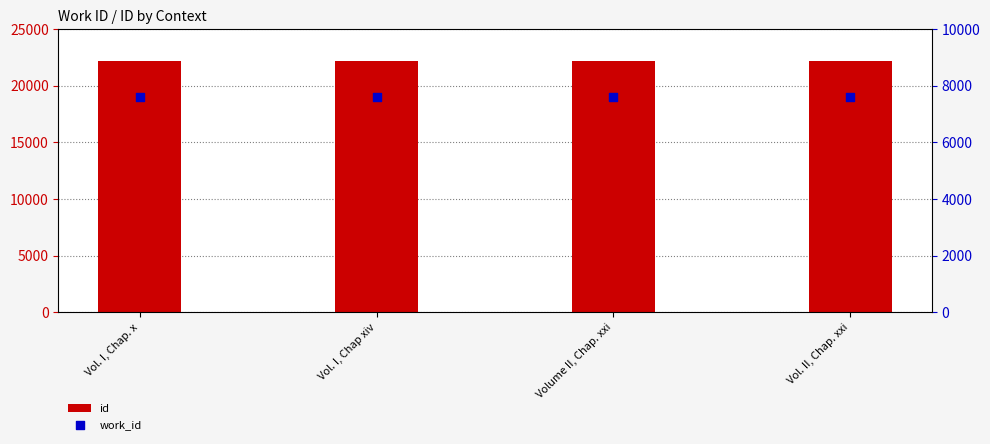

What is the total value across all series at Vol. II, Chap. xxi?

29784